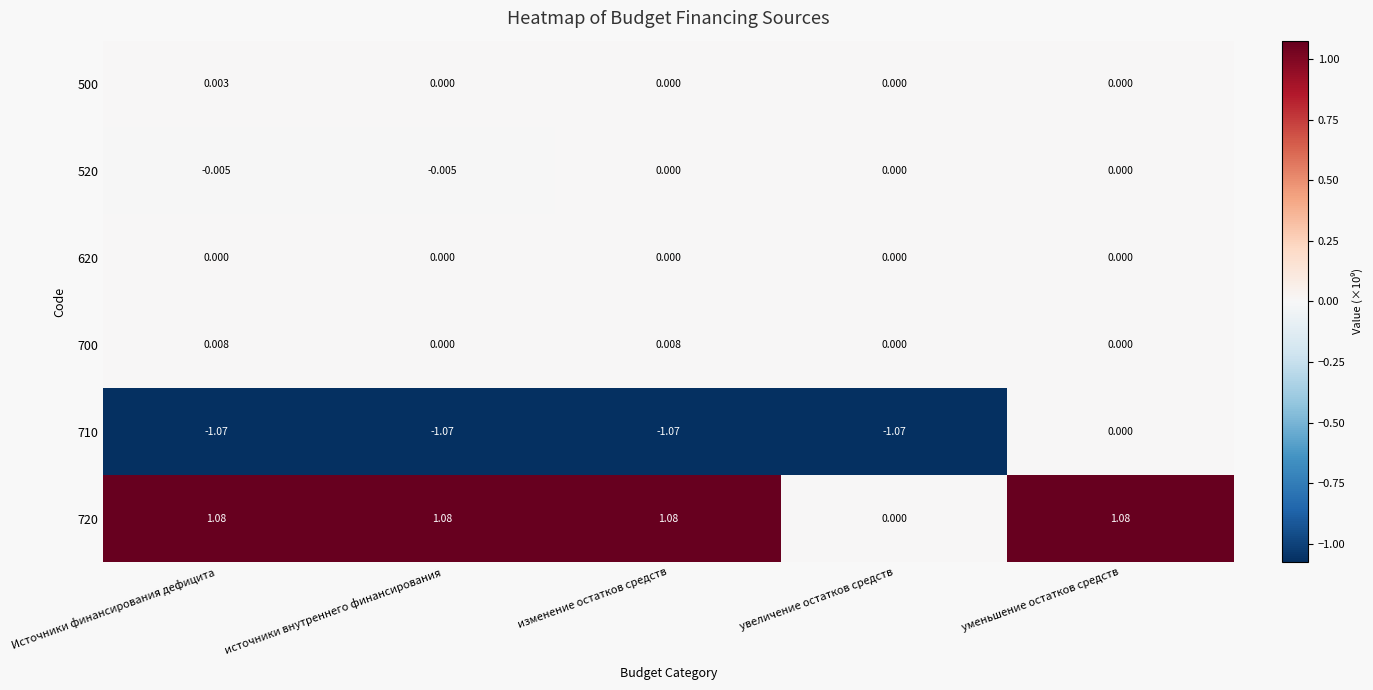

Where does the 710 series first go above -1?

уменьшение остатков средств